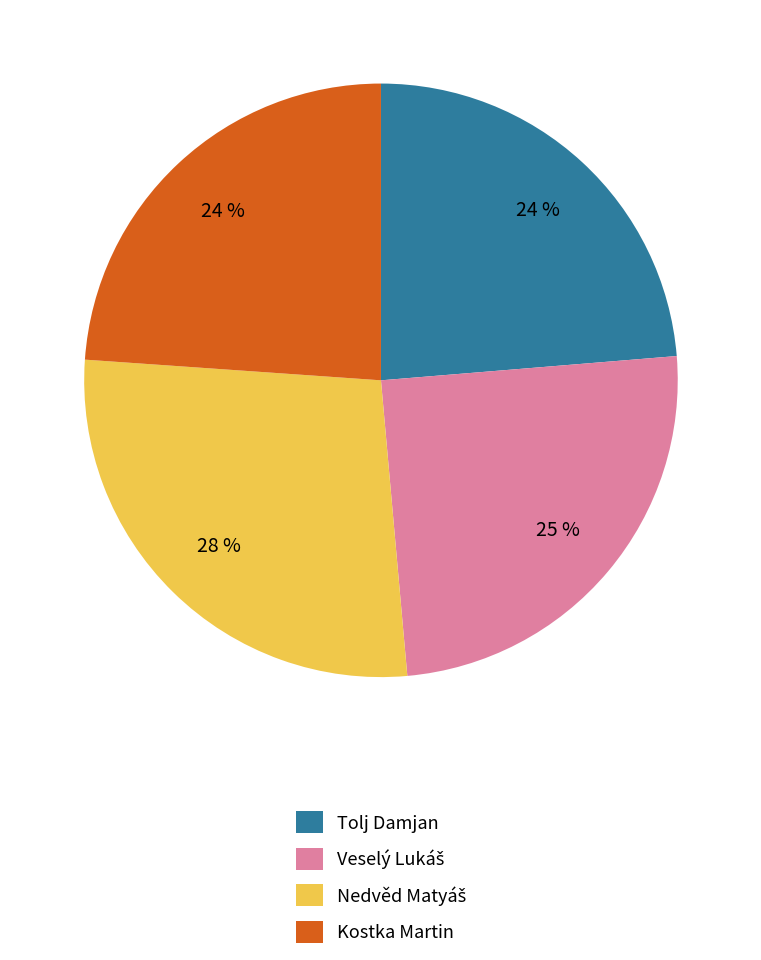

To the nearest percent, what is the average slice percentage?

25%